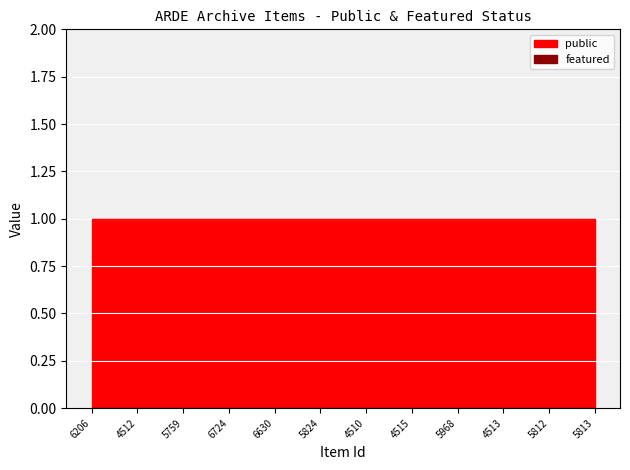

Which category has the lowest value across all series?

6206